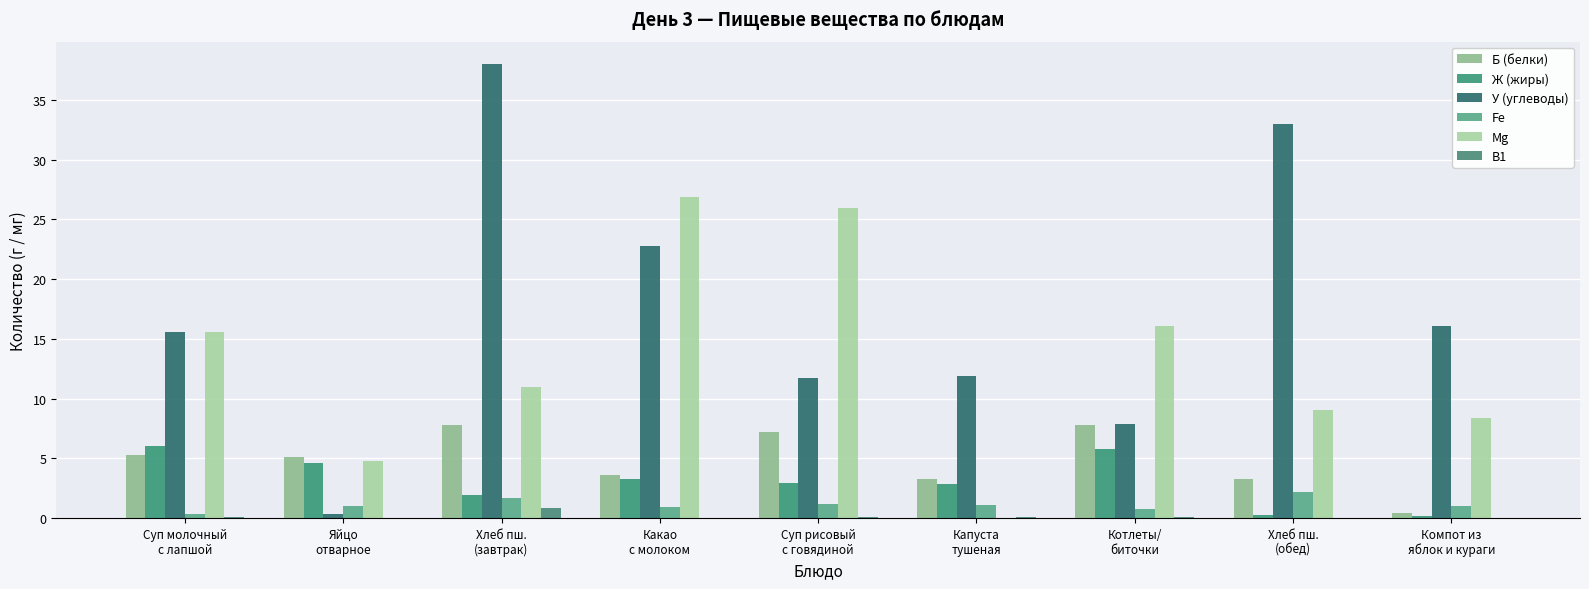

Between Какао
с молоком and Суп рисовый
с говядиной, which series saw the biggest shift?

У (углеводы)